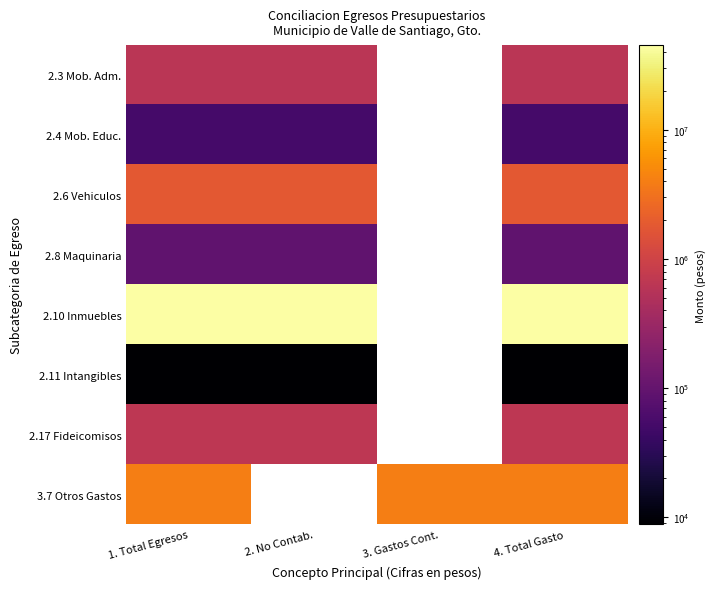

At which category is the sum across all series the highest?

1. Total Egresos